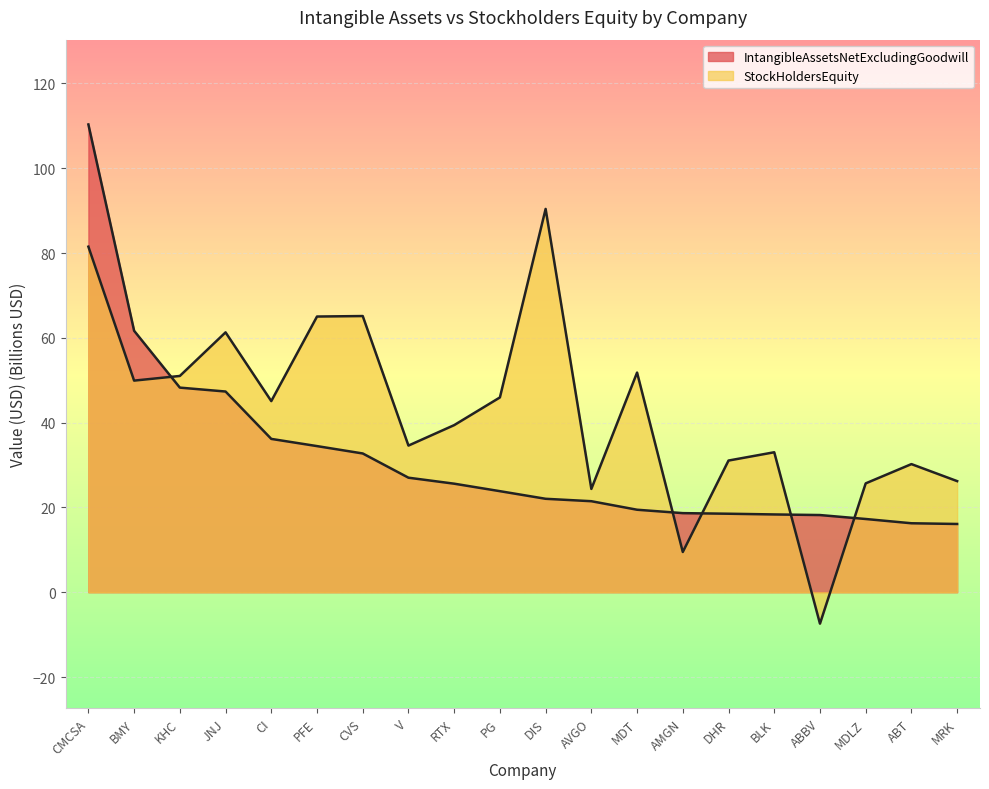

What position from the right is BMY?

19